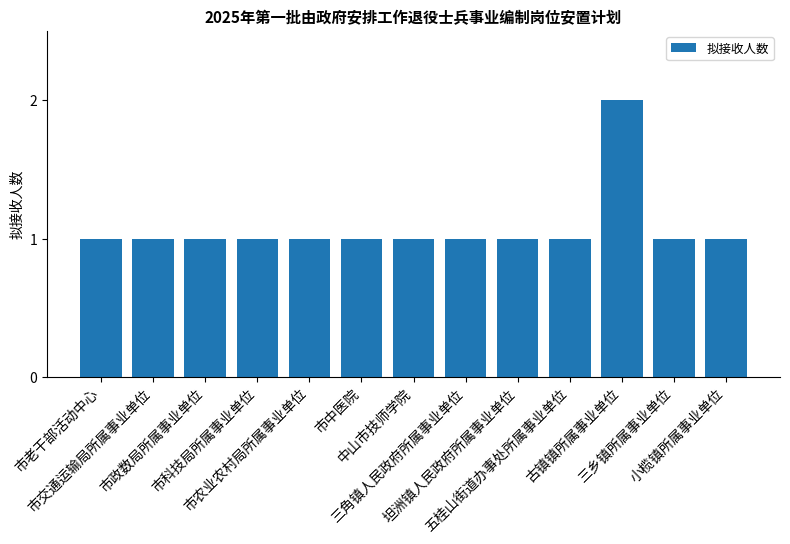

What is the maximum value shown in the chart?

2